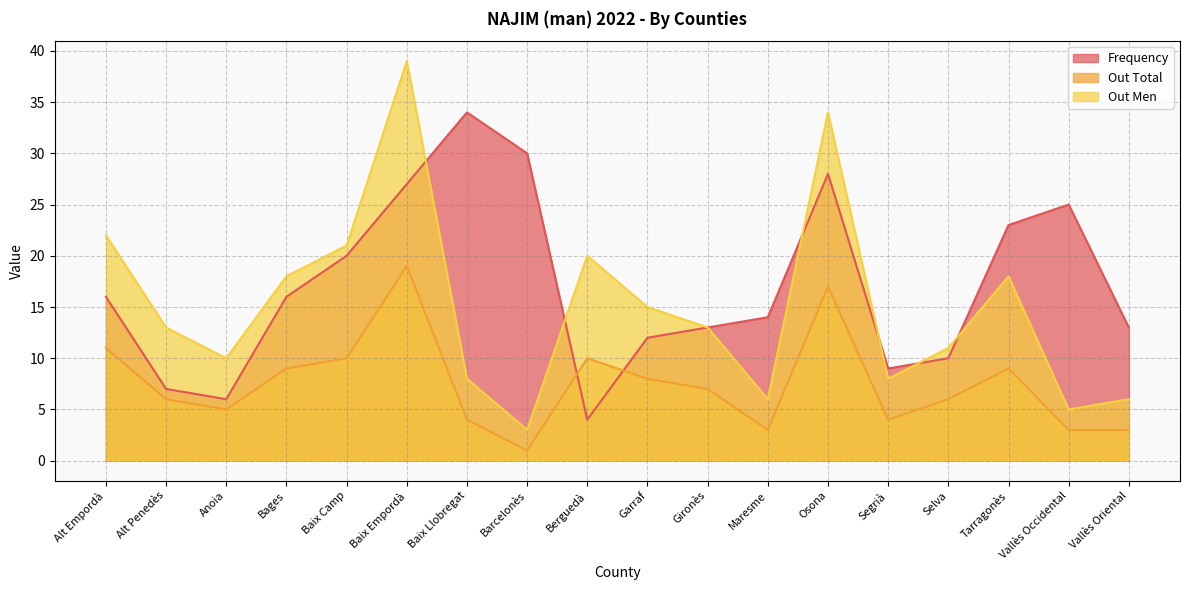

How many values in the Out Total series exceed 7?

8